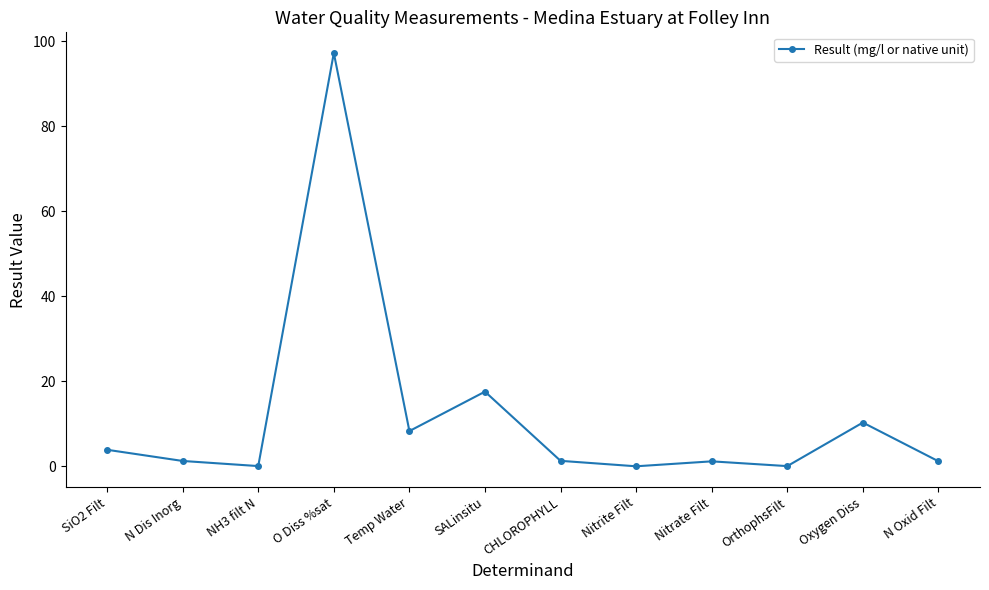

At which label is the value closest to 48?

SALinsitu